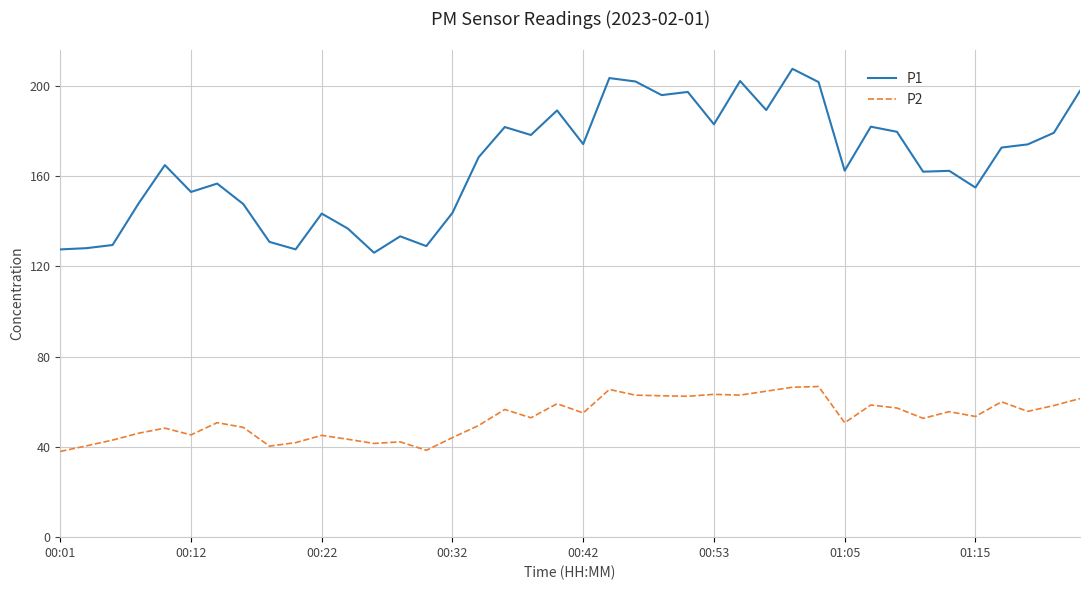

Which series has the largest total across all categories?

P1